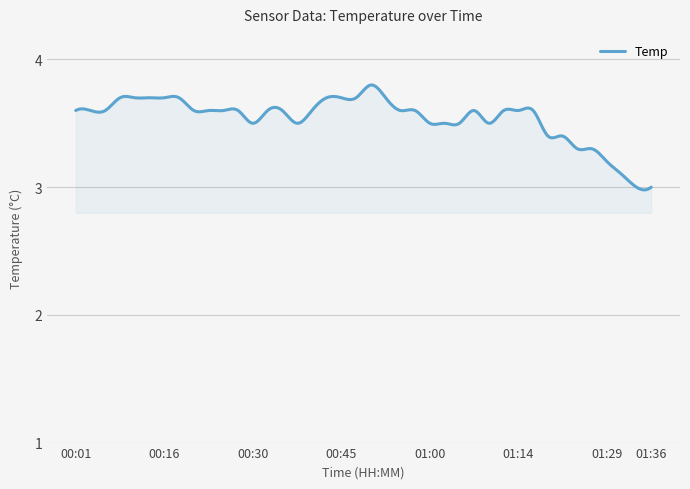

True or false: the data has more than 1 interior local peaks.

True